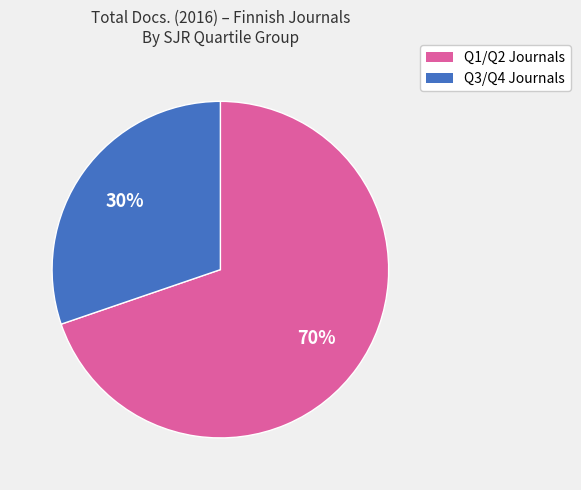

Does any single category account for the majority?

Yes